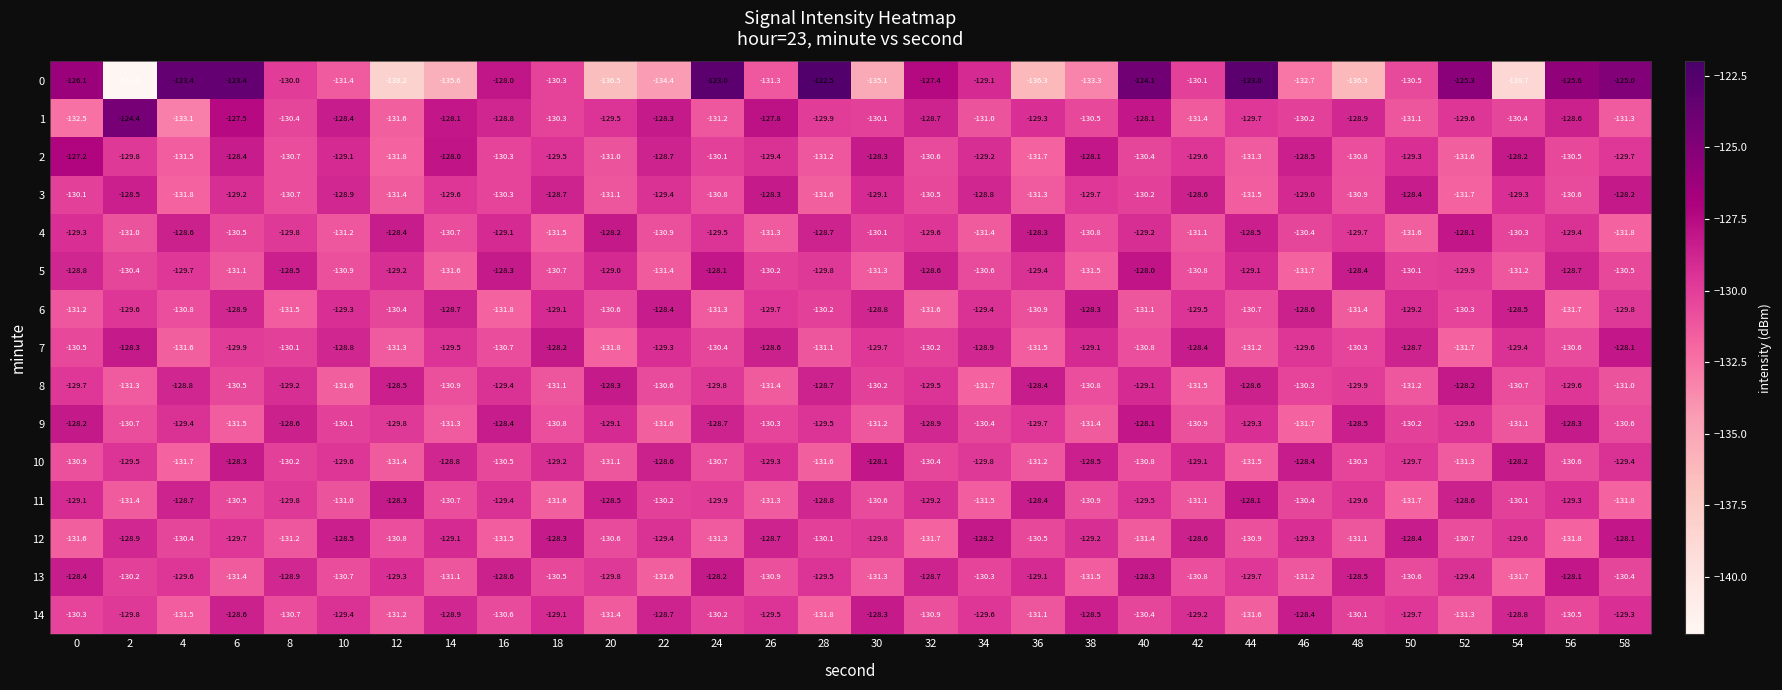

The 11 series shows -129.1 at 0. True or false?

True